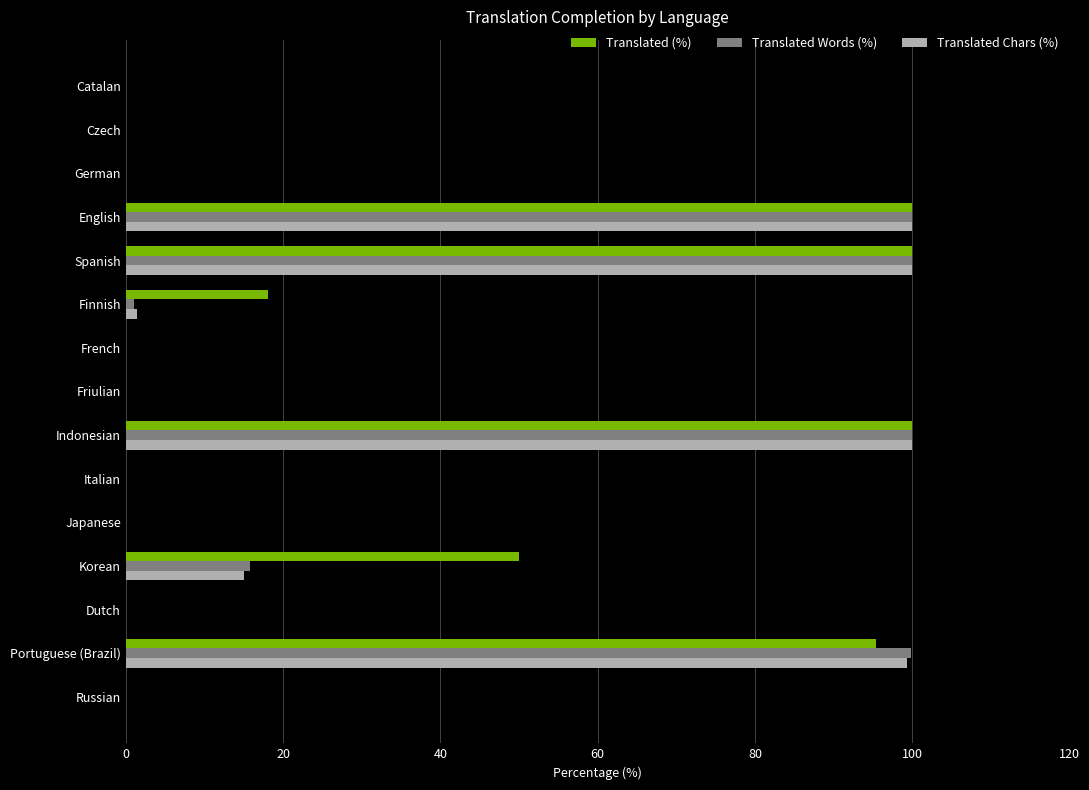

Is the value of Translated Chars (%) at Dutch greater than the value of Translated (%) at Spanish?

No